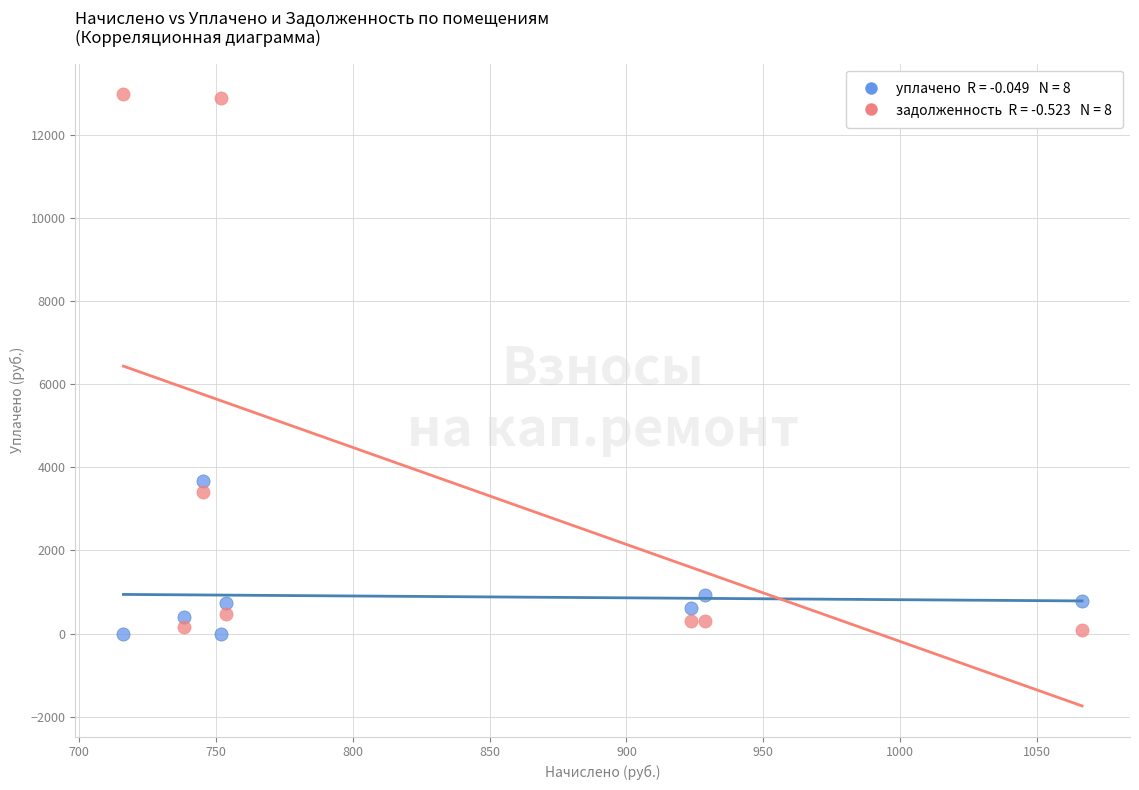

Across all data points, what is the range of X values (max minus min)?

350.4